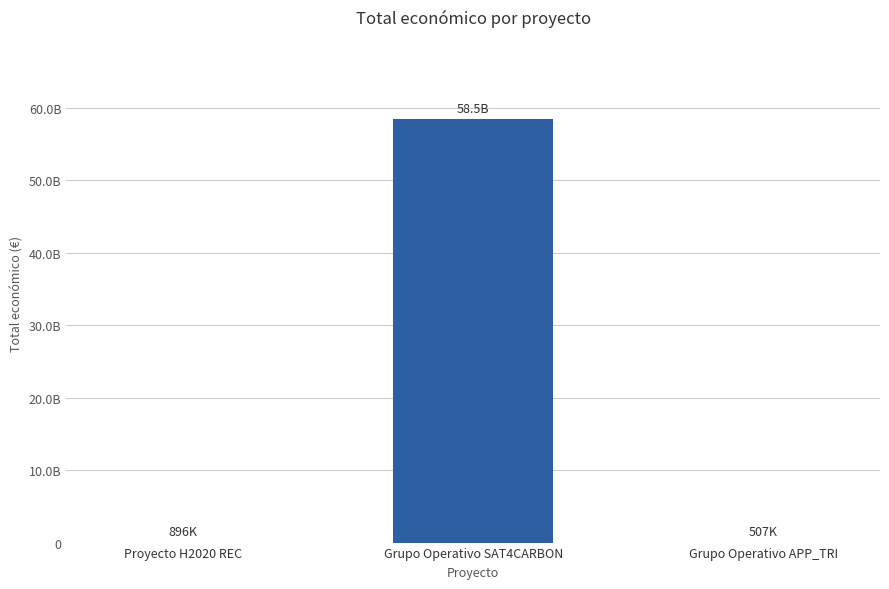

What is the change in value from Proyecto H2020 REC to Grupo Operativo SAT4CARBON?

+58462046215